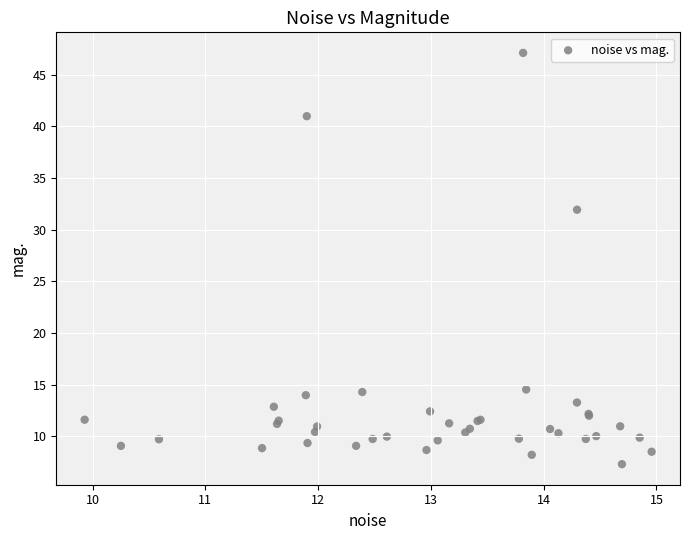

What Y value in the scatter plot is closest to 27?

31.9